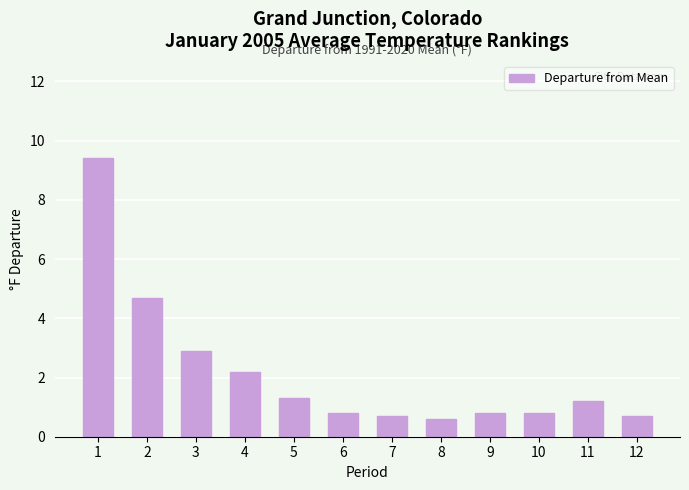

The chart shows a value of 2.0 at 11. True or false?

False